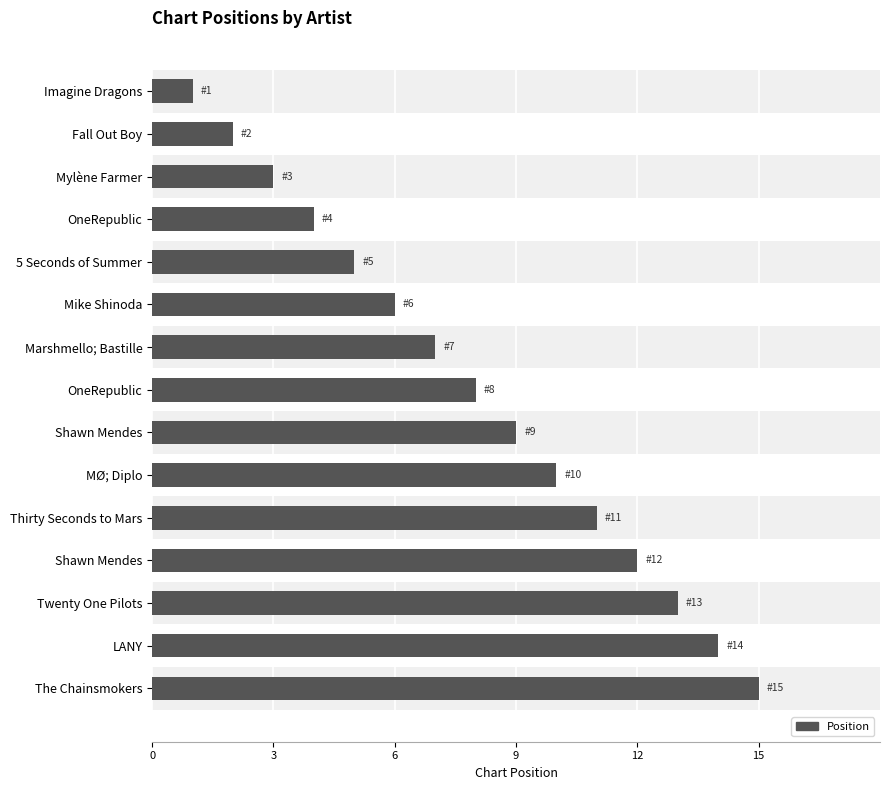

How many values are below 8?

7